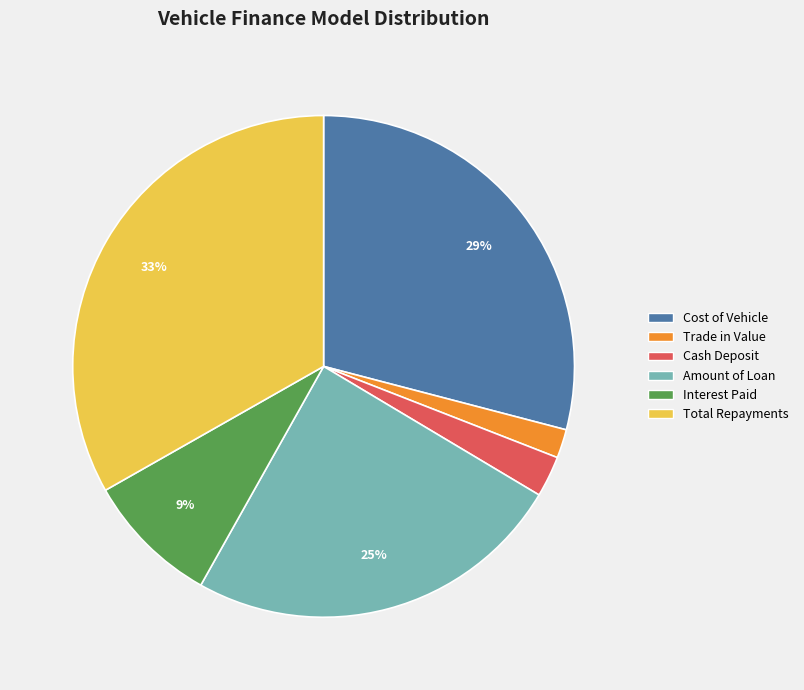

Which slice is the smallest?

Trade in Value